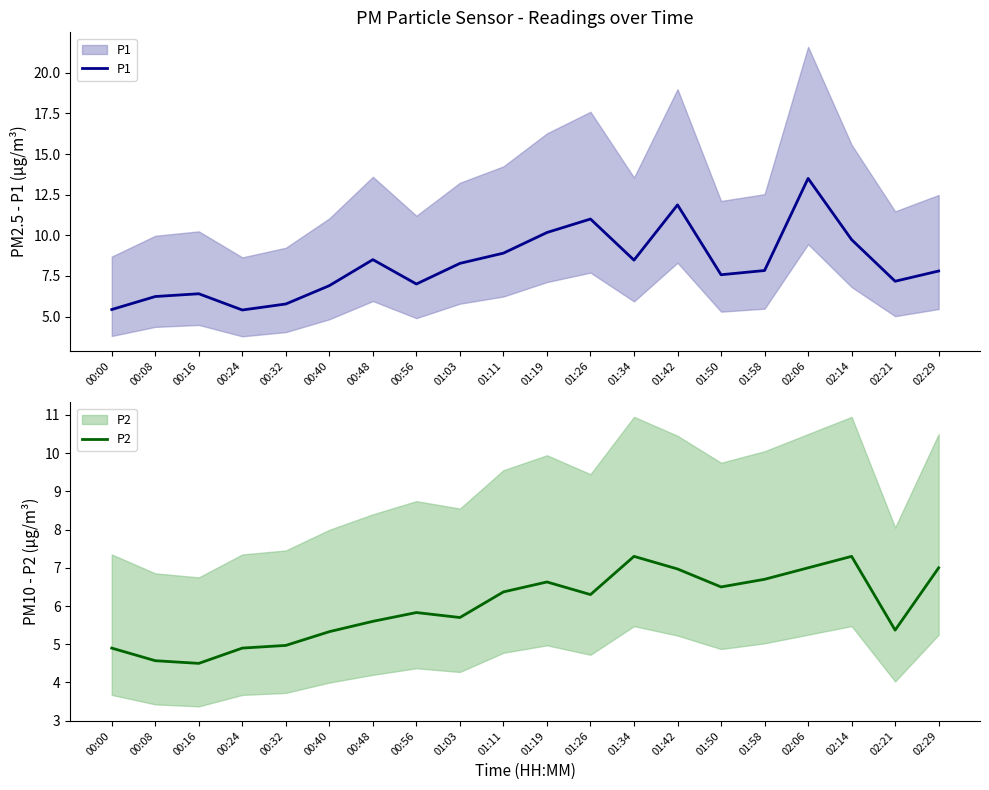

List the series in order of their peak value, highest first.

P1, P2